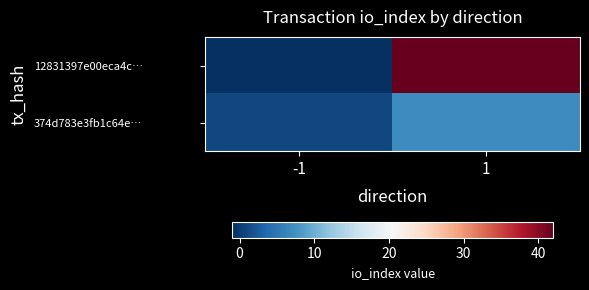

At how many categories does at least one series exceed 15?

1